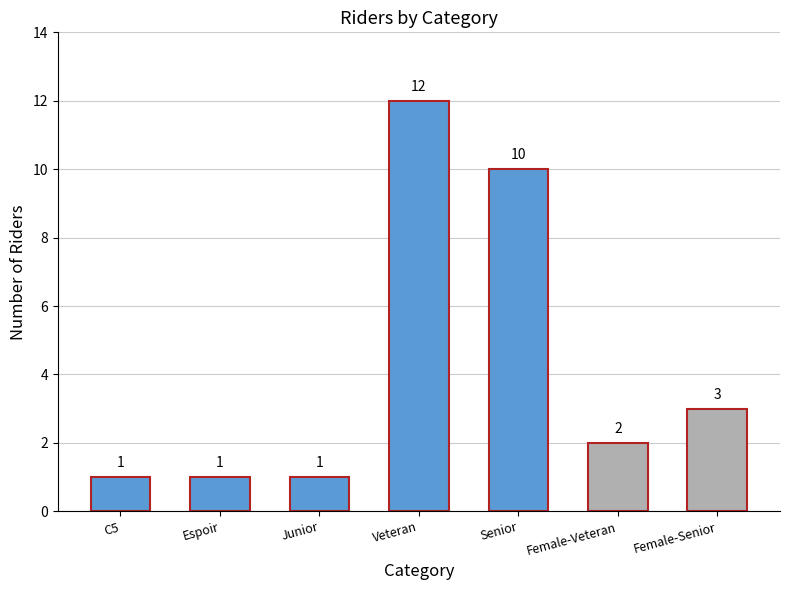

Reading right to left, what are all the values shown in this chart?

3	2	10	12	1	1	1